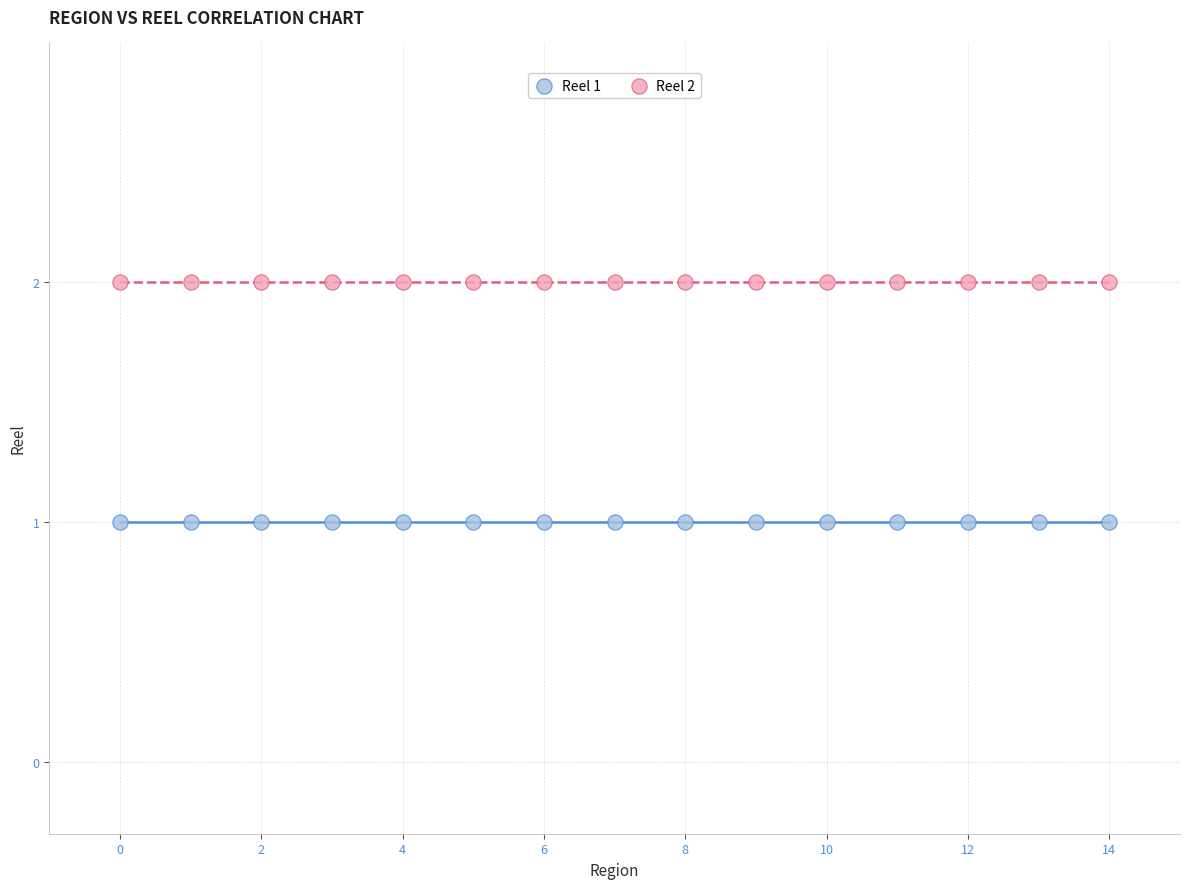

Which series reaches the minimum Y coordinate?

Reel 1